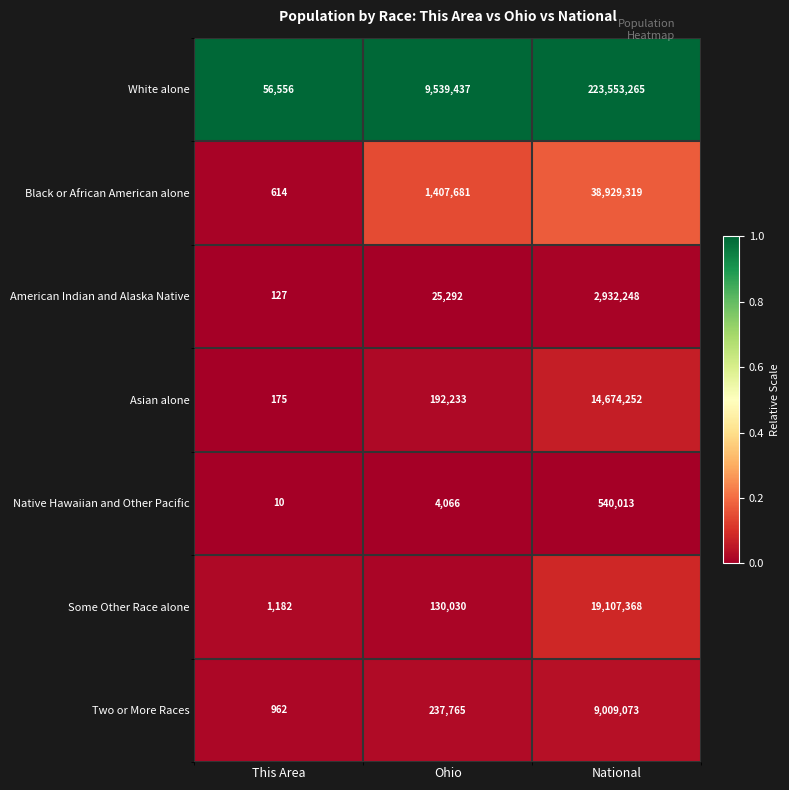

Which category has the lowest value in the Black or African American alone series?

This Area